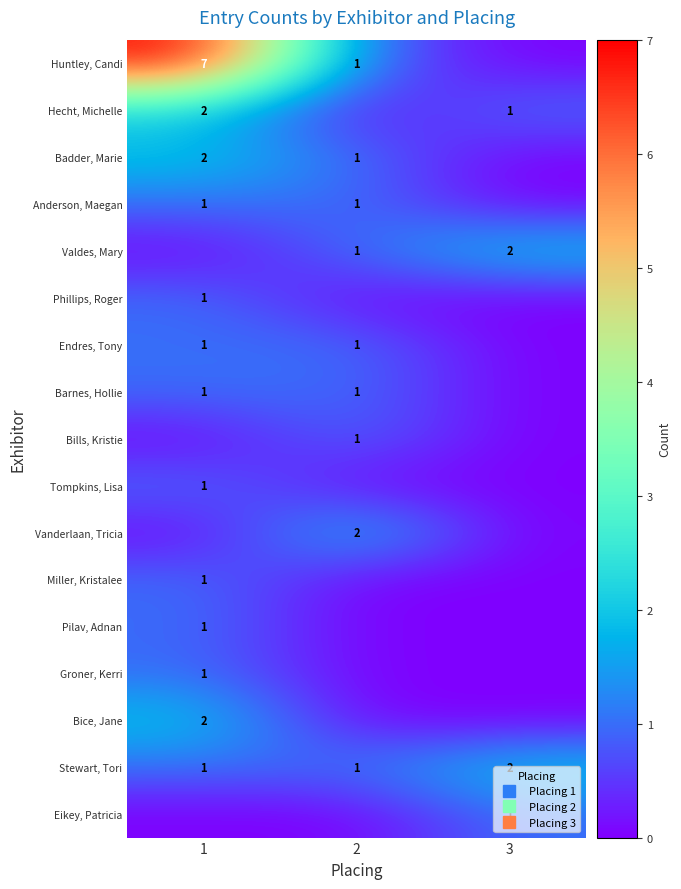

What is the total value across all series at 1?

22